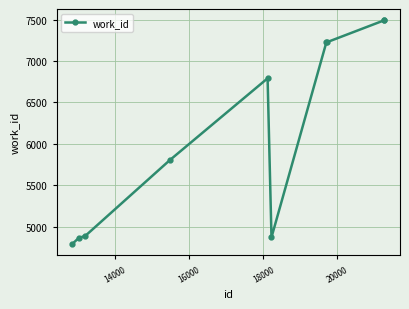

What is the sum of all values?

61452